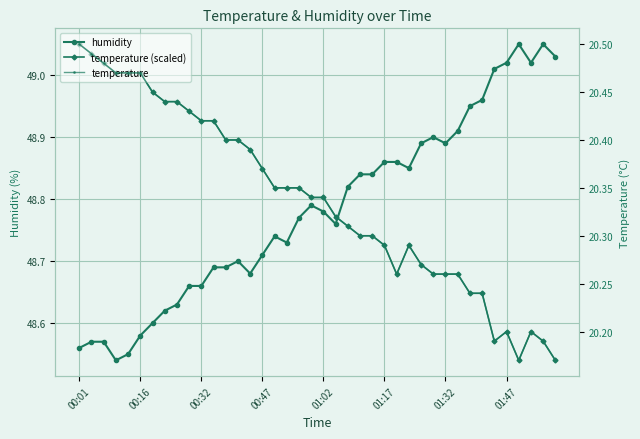

Which series ends up on top after the final intersection of humidity and temperature (scaled)?

humidity